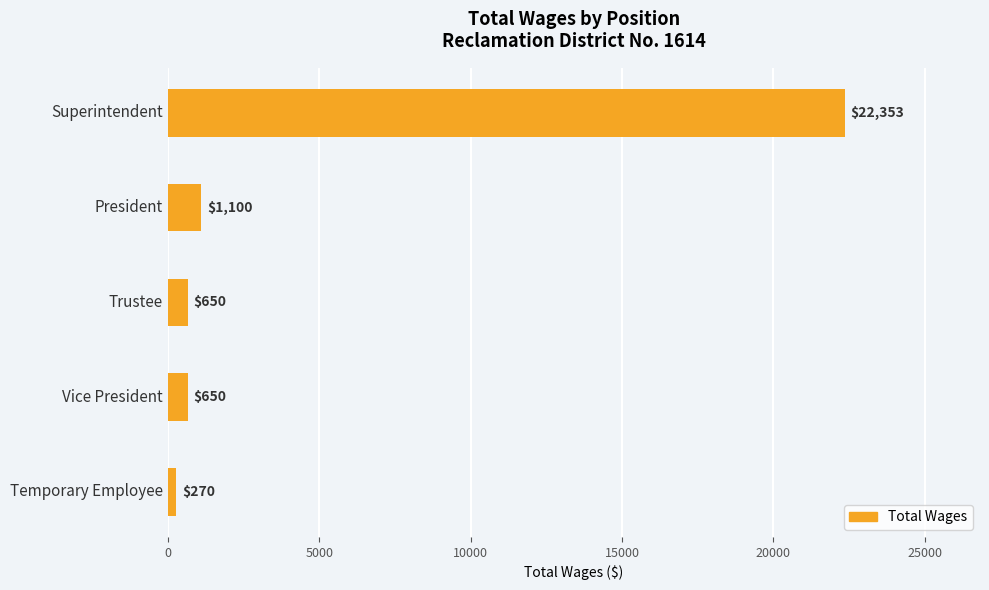

Does the chart contain stacked bars?

No